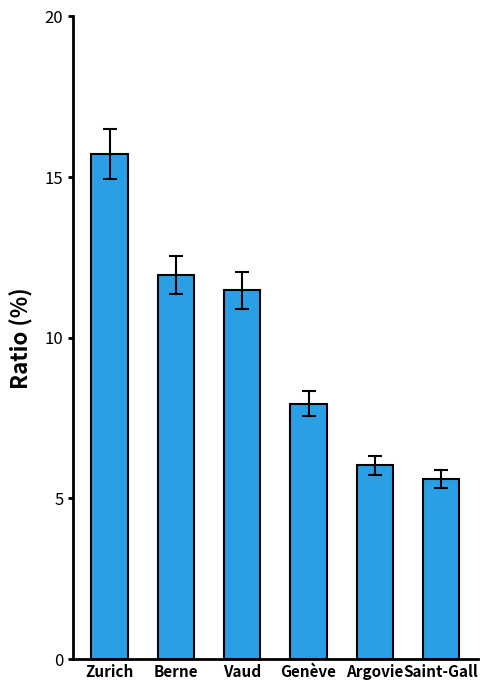

What is the label of the 4th bar from the left?

Genève